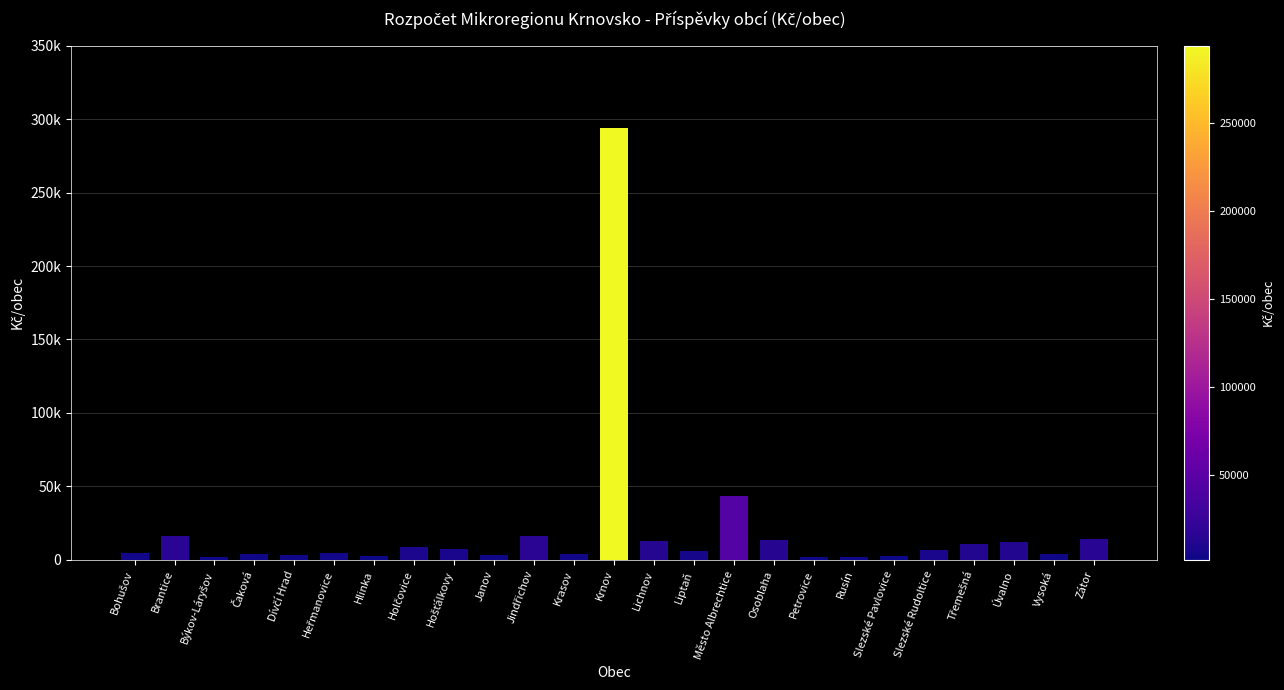

List the labels in order of value, largest first.

Krnov, Město Albrechtice, Brantice, Jindřichov, Zátor, Osoblaha, Lichnov, Úvalno, Třemešná, Holčovice, Hošťálkovy, Slezské Rudoltice, Liptaň, Bohušov, Heřmanovice, Krasov, Vysoká, Čaková, Janov, Dívčí Hrad, Slezské Pavlovice, Hlinka, Býkov-Láryšov, Rusín, Petrovice